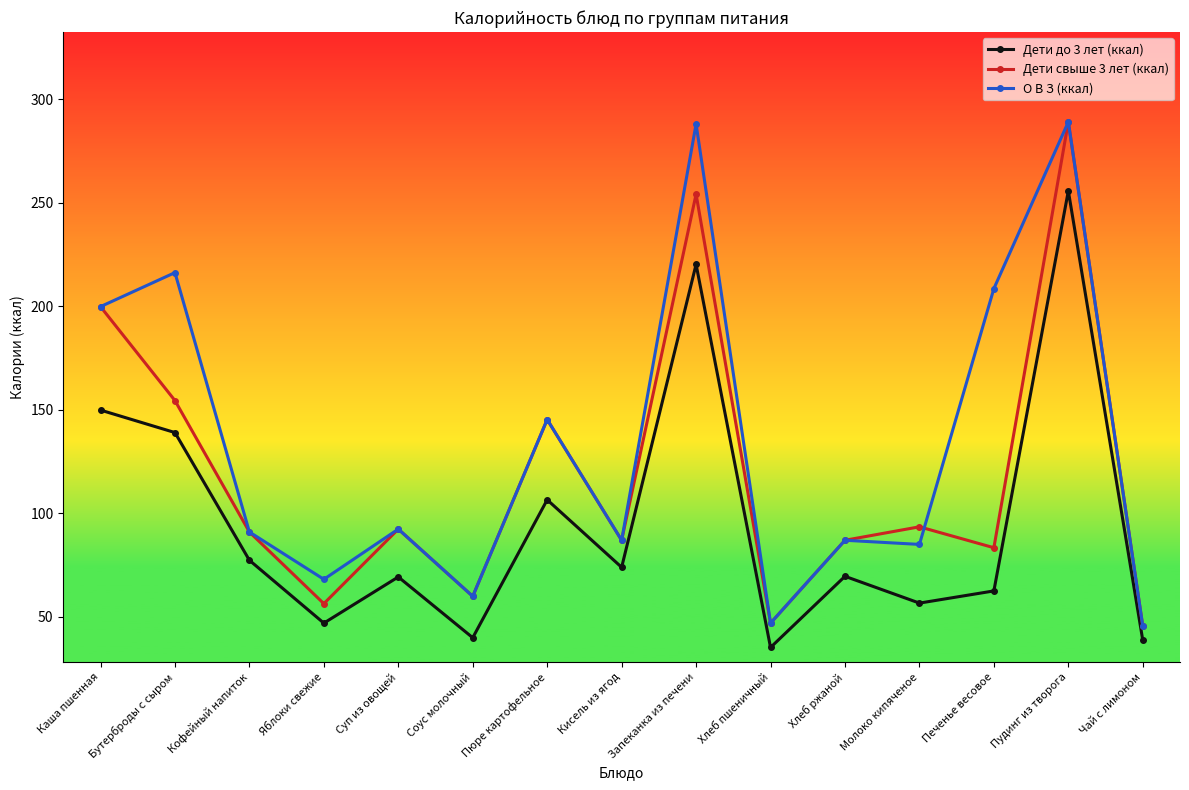

What is the maximum value for Дети свыше 3 лет (ккал)?

289.0